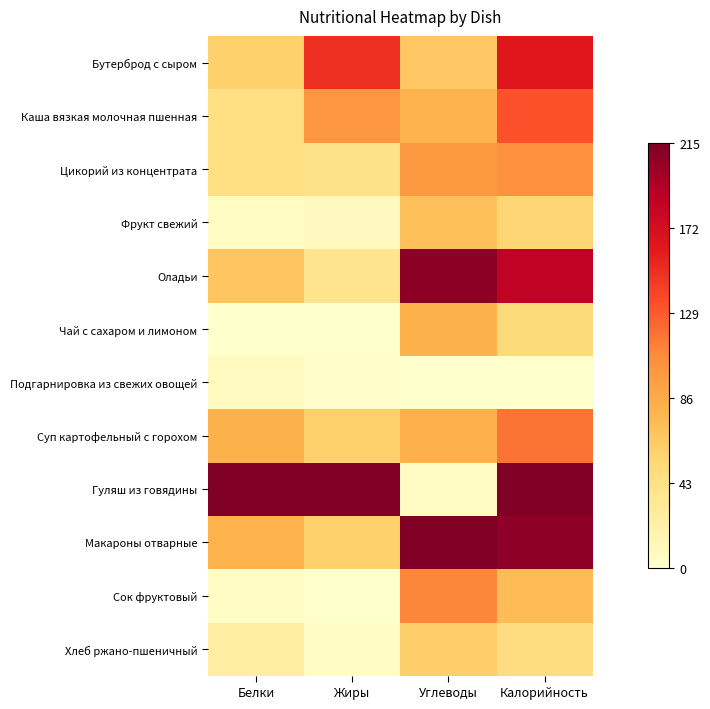

Reading left to right, transcribe all the data shown in this chart.

Бутерброд с сыром: Белки=0.3	Жиры=0.7	Углеводы=0.3	Калорийность=0.8
Каша вязкая молочная пшенная: Белки=0.2	Жиры=0.5	Углеводы=0.4	Калорийность=0.6
Цикорий из концентрата: Белки=0.2	Жиры=0.2	Углеводы=0.5	Калорийность=0.5
Фрукт свежий: Белки=0.0	Жиры=0.0	Углеводы=0.3	Калорийность=0.3
Оладьи: Белки=0.3	Жиры=0.2	Углеводы=1.0	Калорийность=0.9
Чай с сахаром и лимоном: Белки=0.0	Жиры=0.0	Углеводы=0.4	Калорийность=0.2
Подгарнировка из свежих овощей: Белки=0.0	Жиры=0.0	Углеводы=0.0	Калорийность=0.0
Суп картофельный с горохом: Белки=0.4	Жиры=0.3	Углеводы=0.4	Калорийность=0.5
Гуляш из говядины: Белки=1.0	Жиры=1.0	Углеводы=0.0	Калорийность=1.0
Макароны отварные: Белки=0.4	Жиры=0.3	Углеводы=1.0	Калорийность=1.0
Сок фруктовый: Белки=0.0	Жиры=0.0	Углеводы=0.5	Калорийность=0.3
Хлеб ржано-пшеничный: Белки=0.1	Жиры=0.0	Углеводы=0.3	Калорийность=0.2